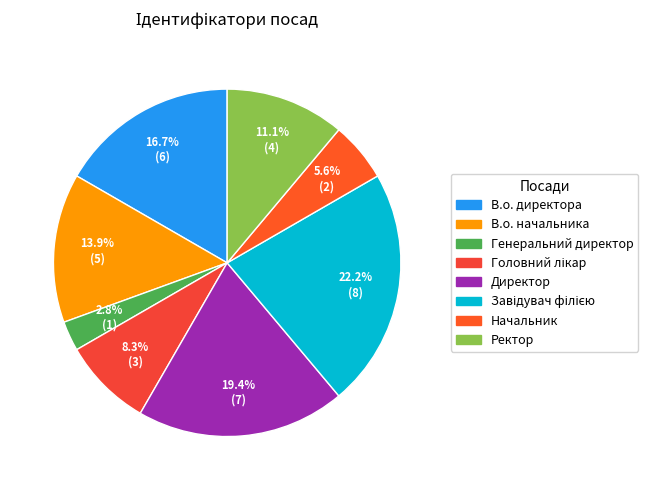

How much of the chart is everything except В.о. директора?

83.3%